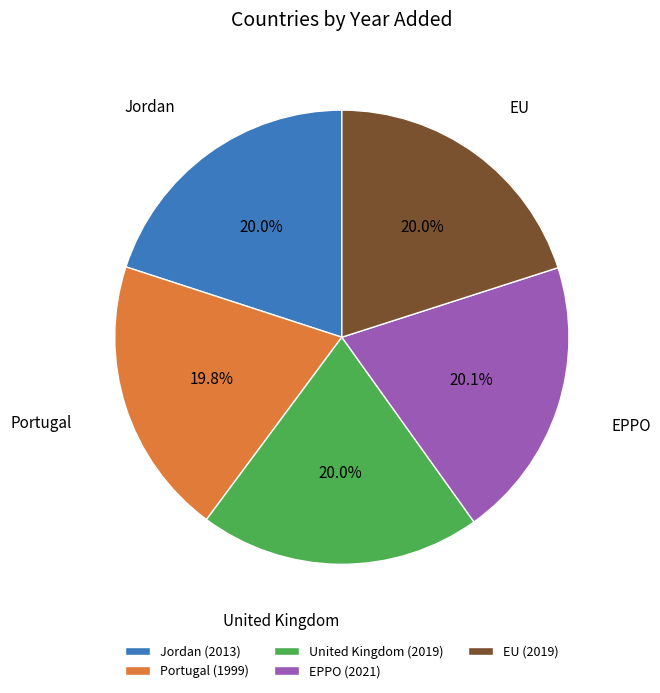

The United Kingdom slice represents 20% of the pie. True or false?

True